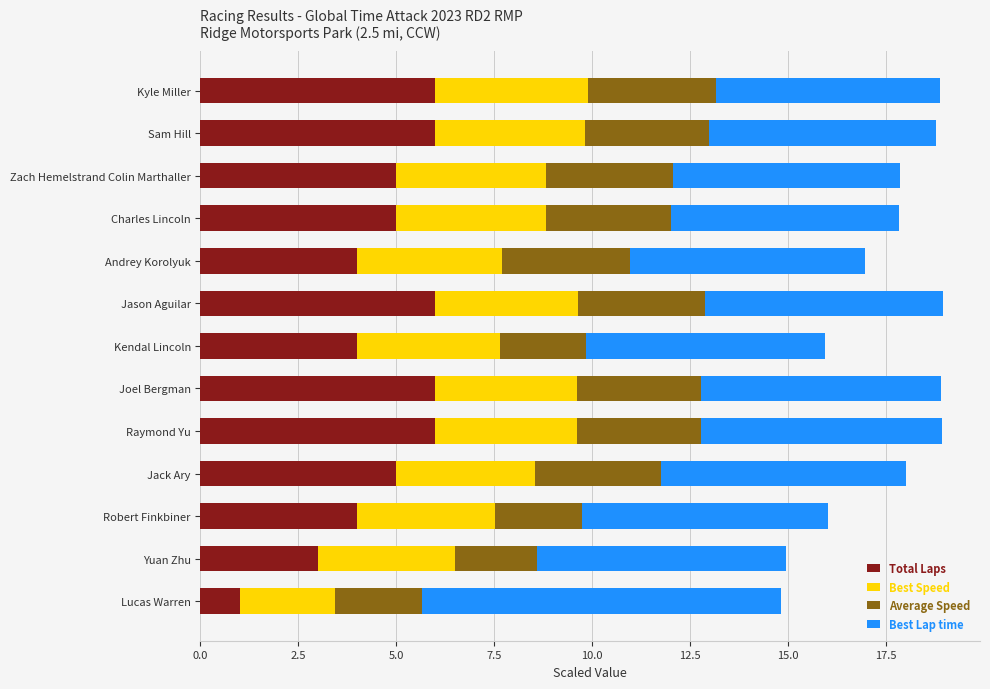

What is the total value across all series at Andrey Korolyuk?

17.0